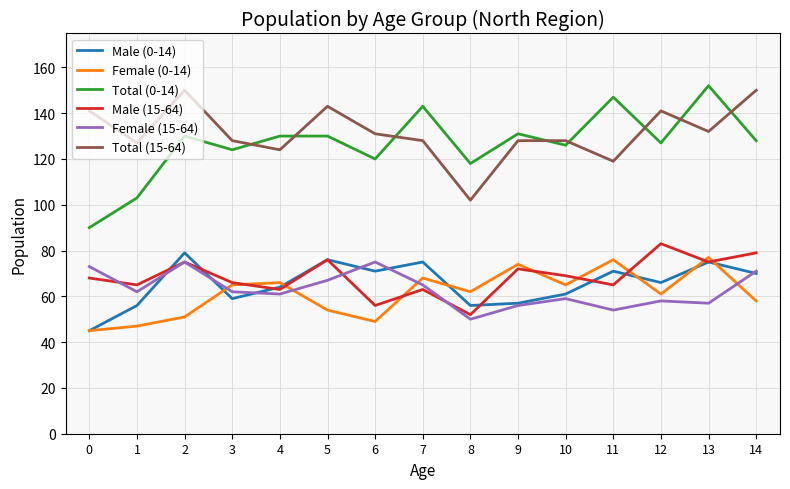

Which series has the widest spread of values?

Total (0-14)